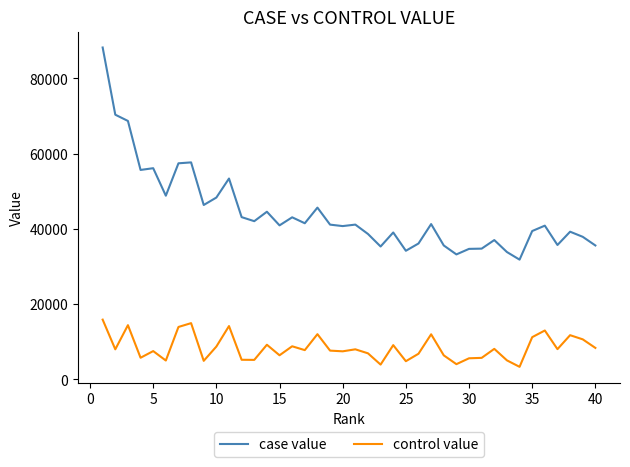

True or false: control value has more than 2 interior local peaks.

True